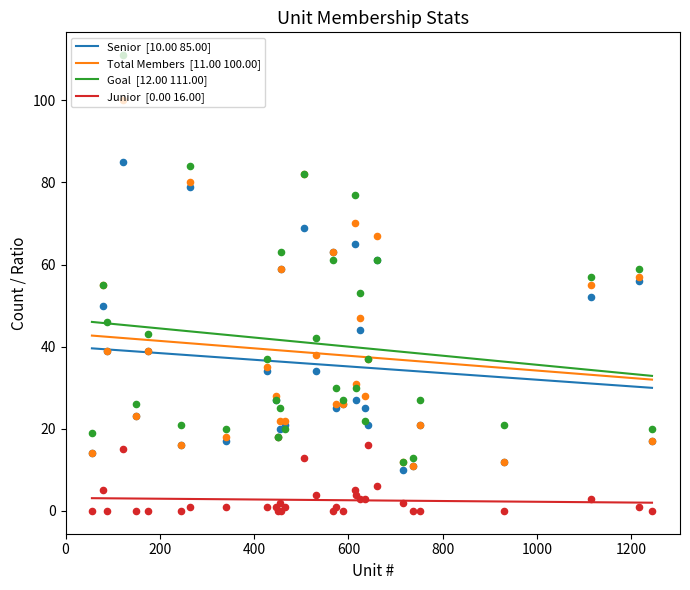

Which series has the widest spread of Y values?

Goal  [12.00 111.00]